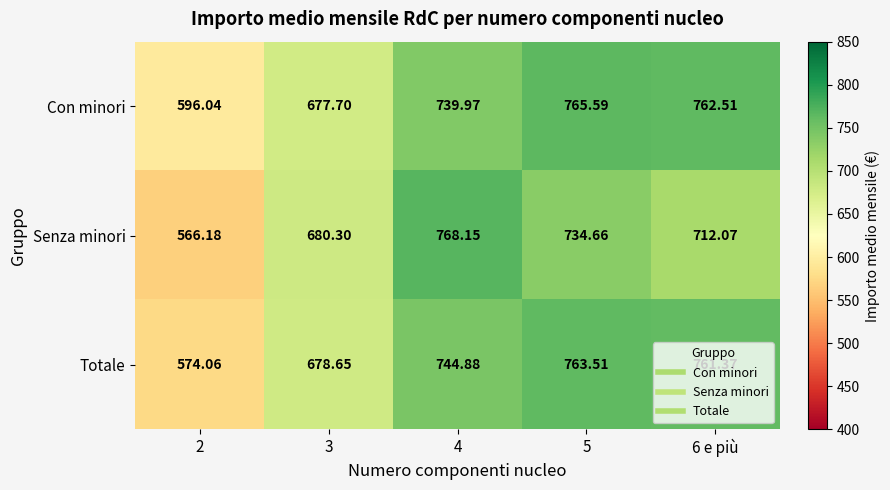

Rank the series at 6 e più from lowest to highest value.

Senza minori, Totale, Con minori